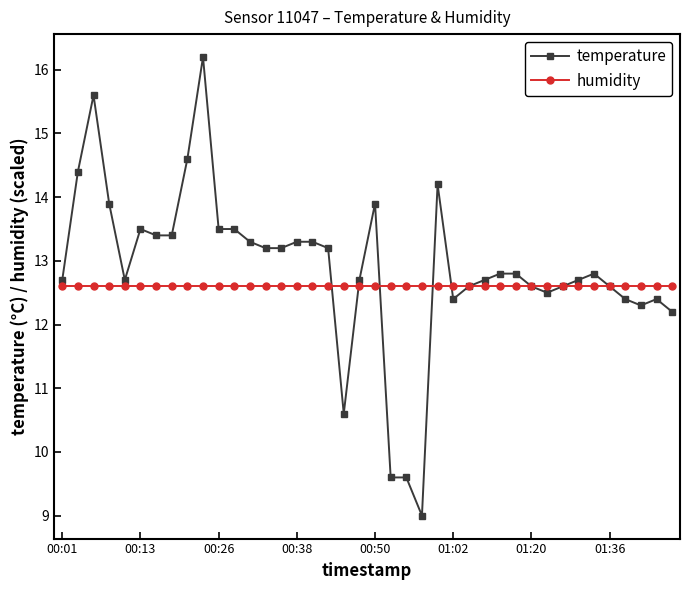

Which series has the widest spread of values?

temperature